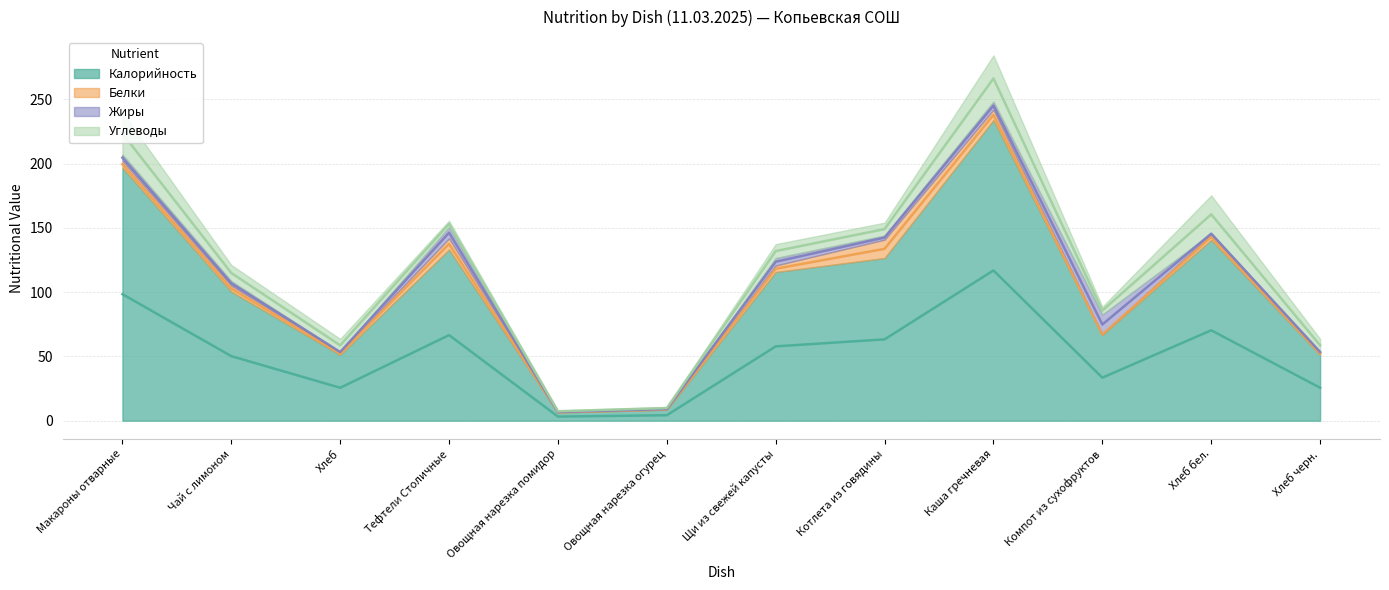

Which series has the widest spread of values?

Калорийность